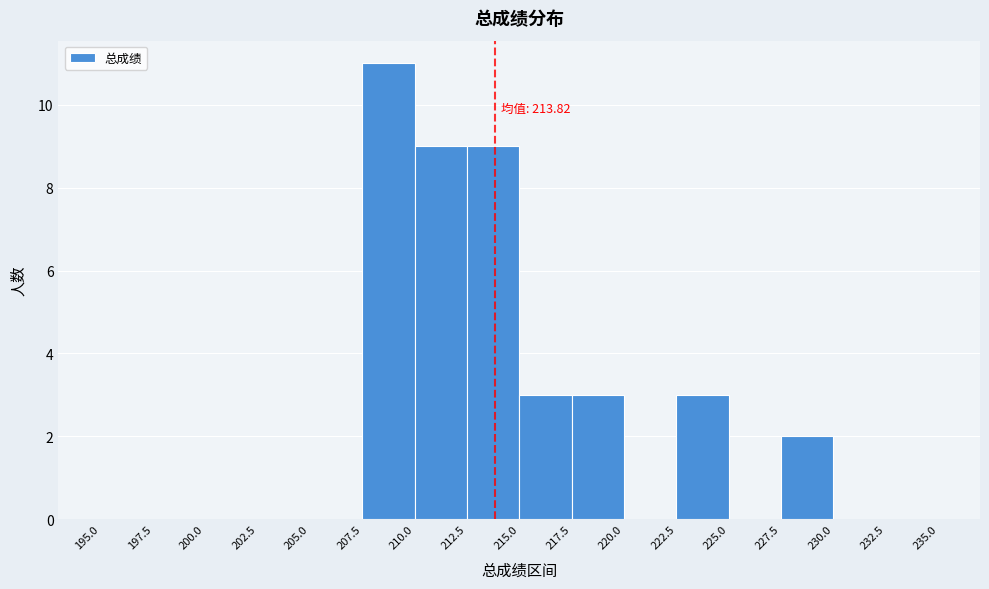

Which range on the x-axis has the tallest bar?

207.5 to 210.0